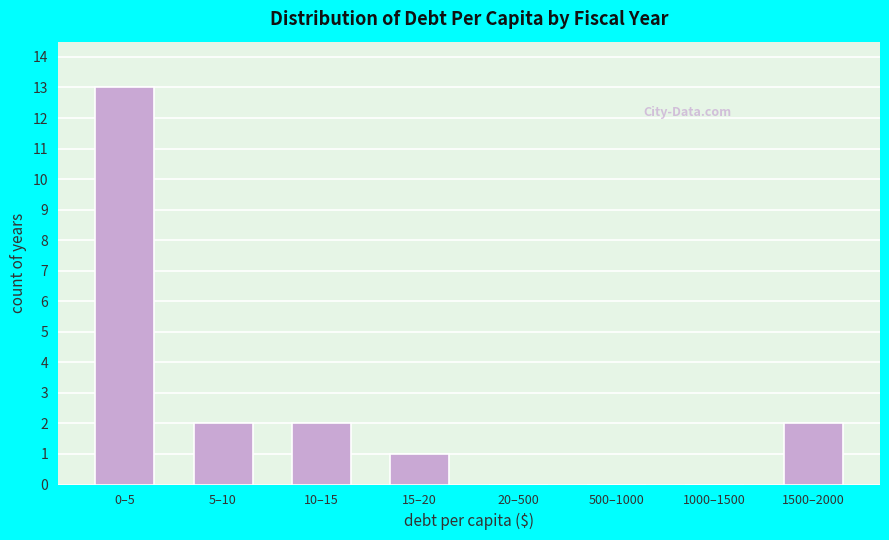

Reading left to right, extract all data points from this chart.

0–5=13	5–10=2	10–15=2	15–20=1	20–500=0	500–1000=0	1000–1500=0	1500–2000=2